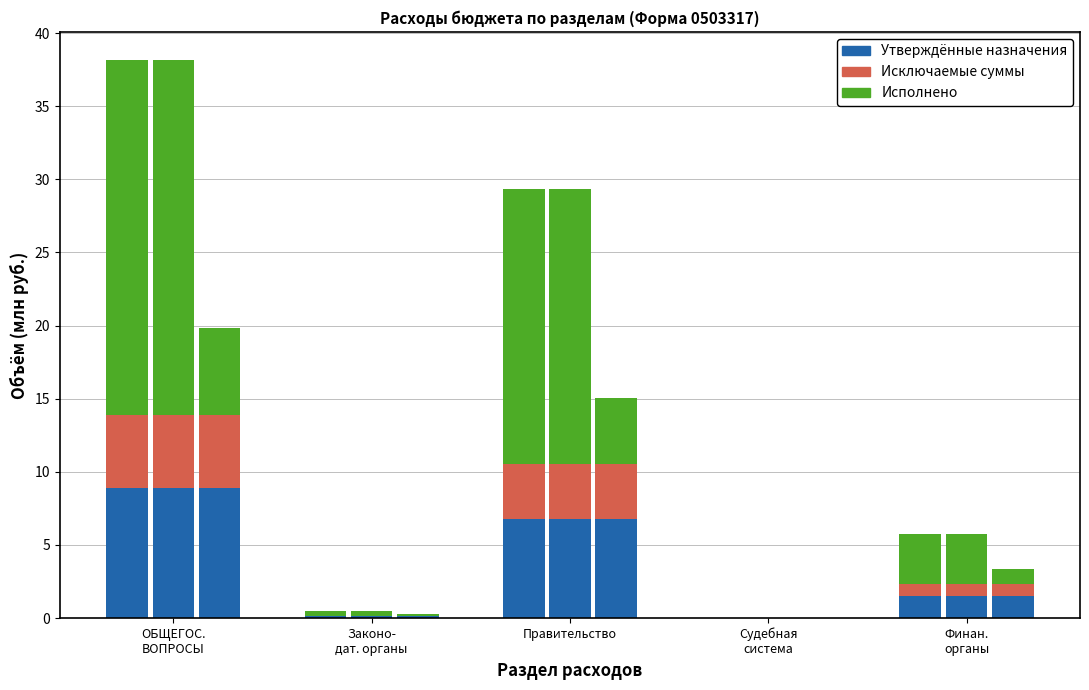

How many bars are there in total?

15